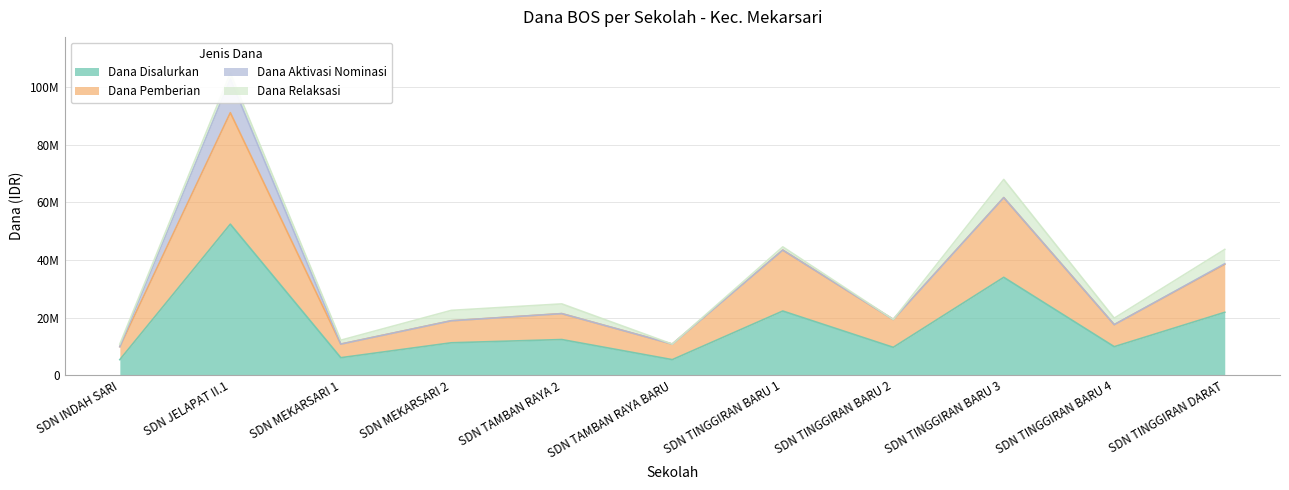

What position from the right is SDN MEKARSARI 1?

9